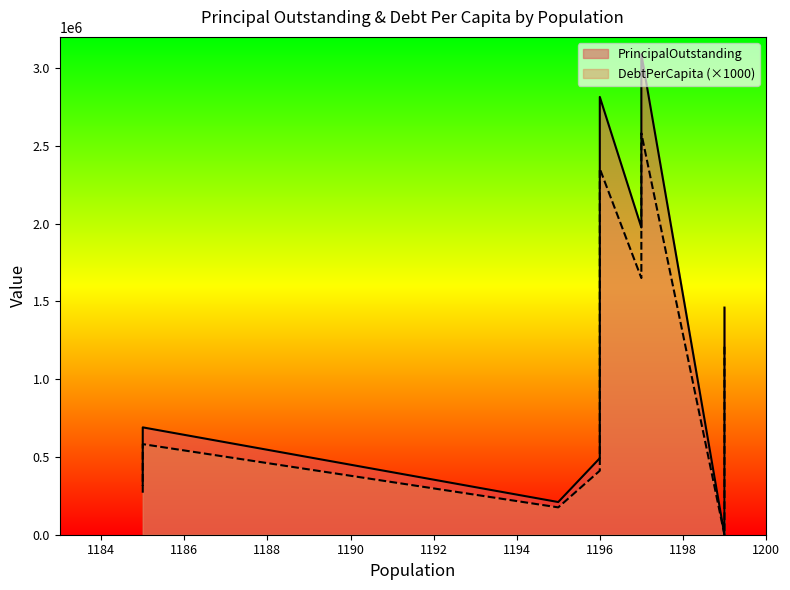

How many values in DebtPerCapita are above zero?

8